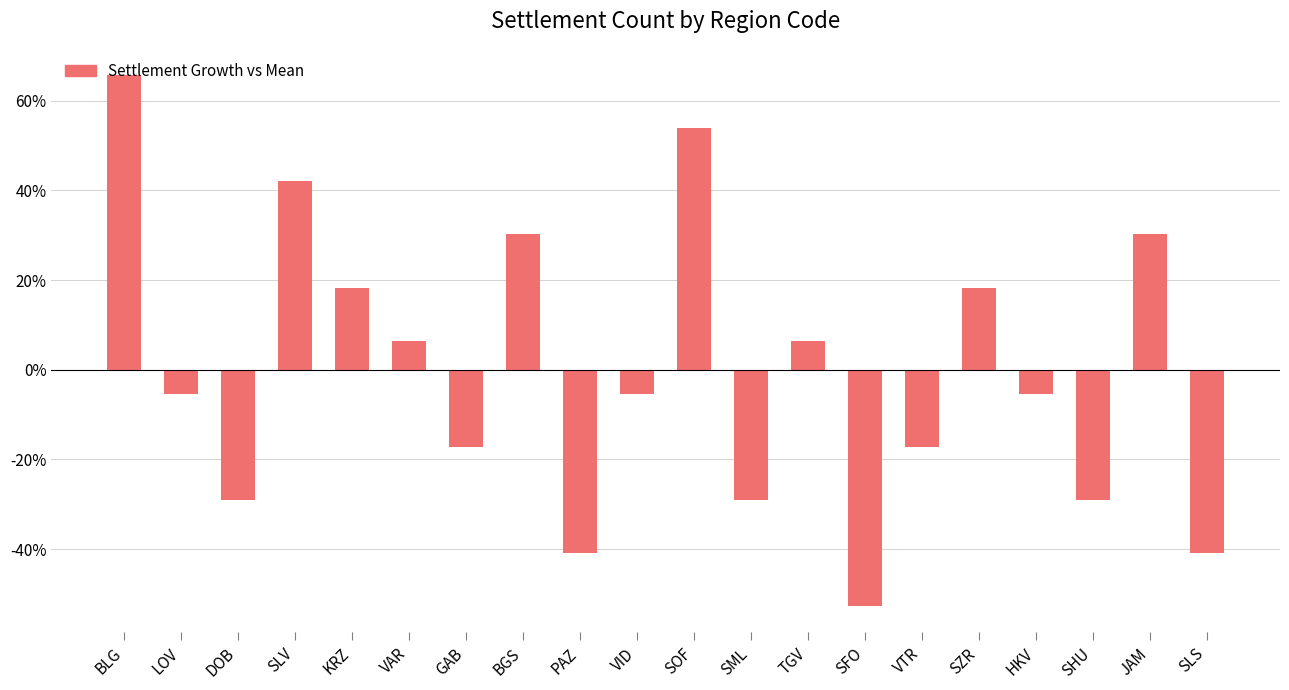

How many bars are there in total?

20